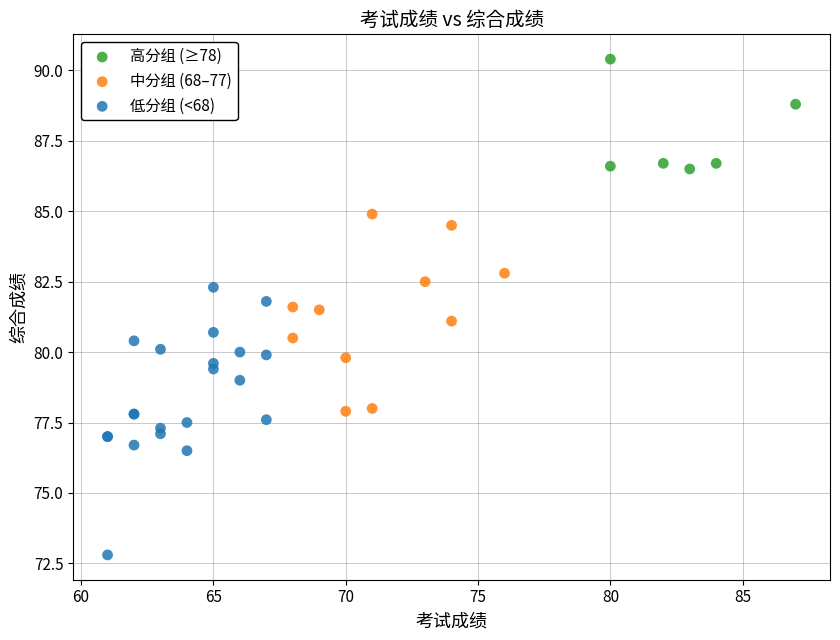

Which series reaches the maximum Y coordinate?

高分组 (≥78)